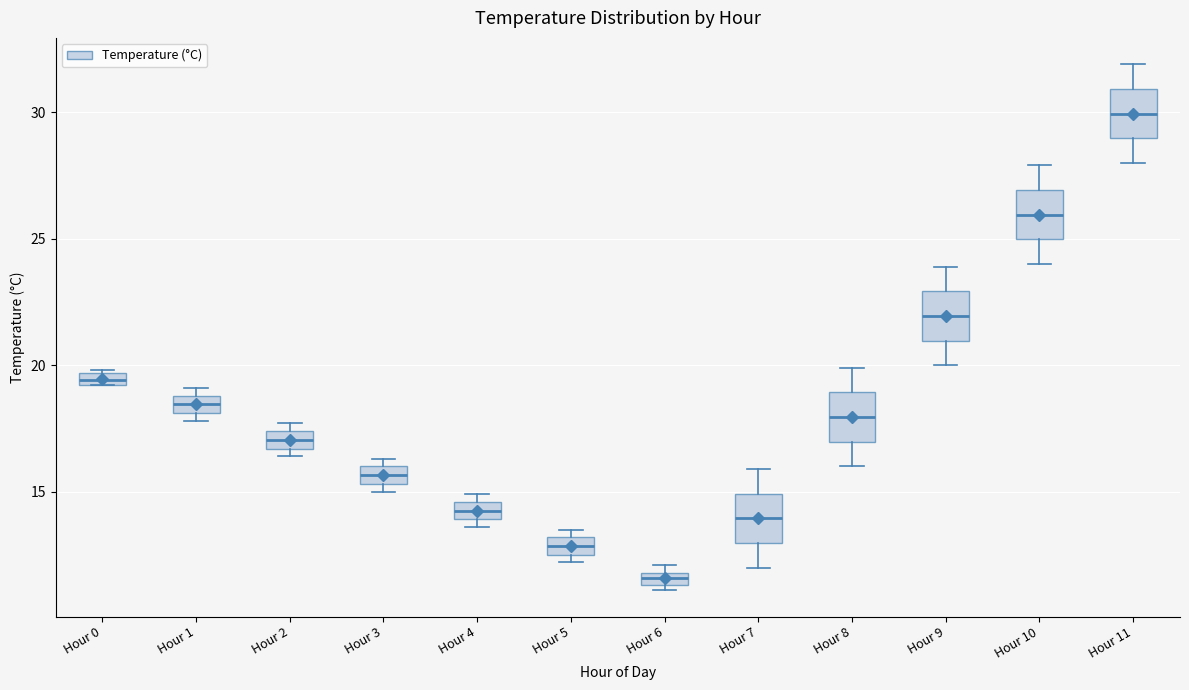

Which box's median line is the lowest?

Hour 6